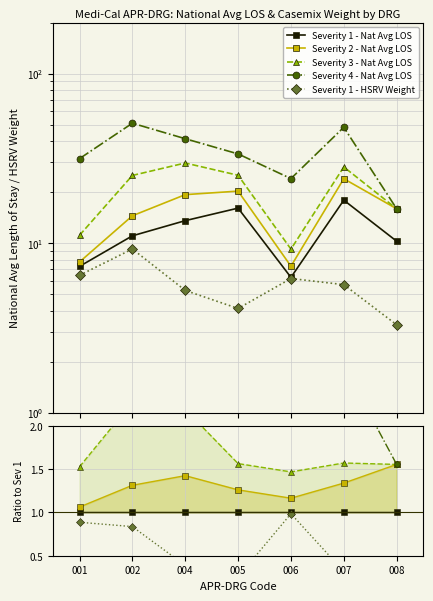

How many Severity 2 - Nat Avg LOS values are between 1 and 2?

7